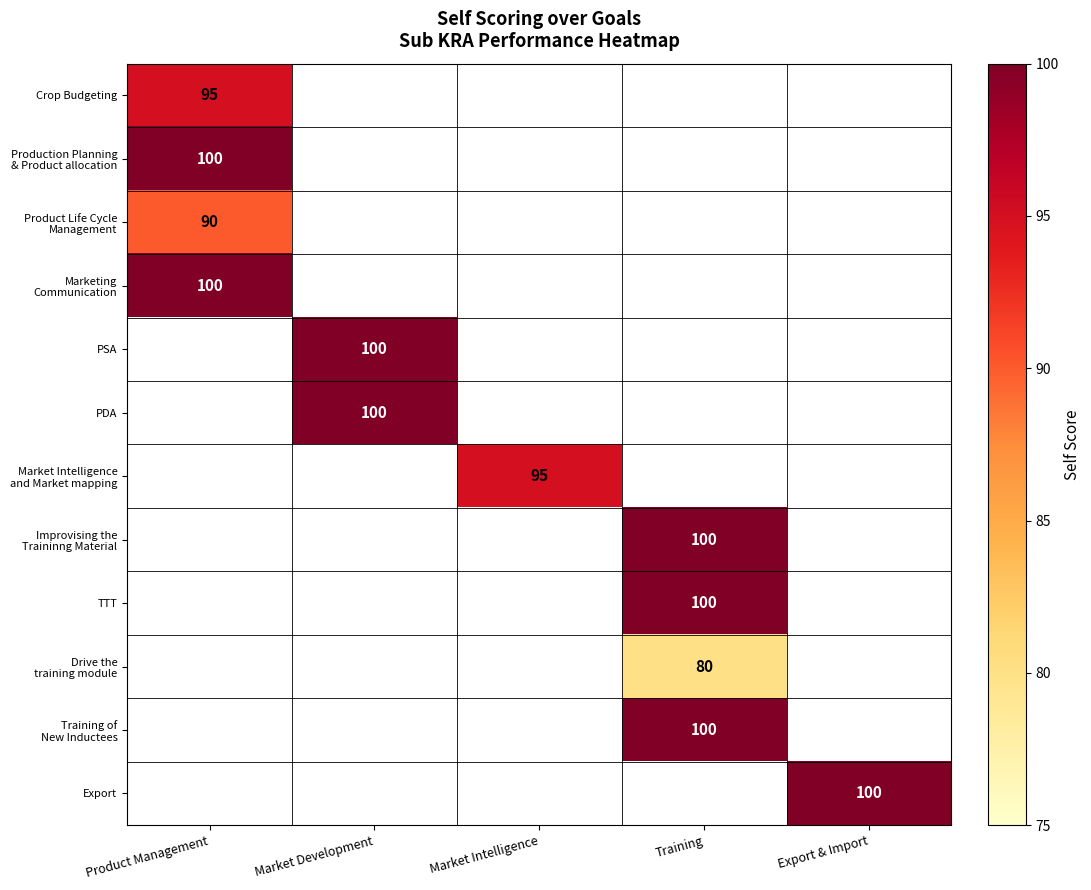

The TTT series shows 36 at Training. True or false?

False